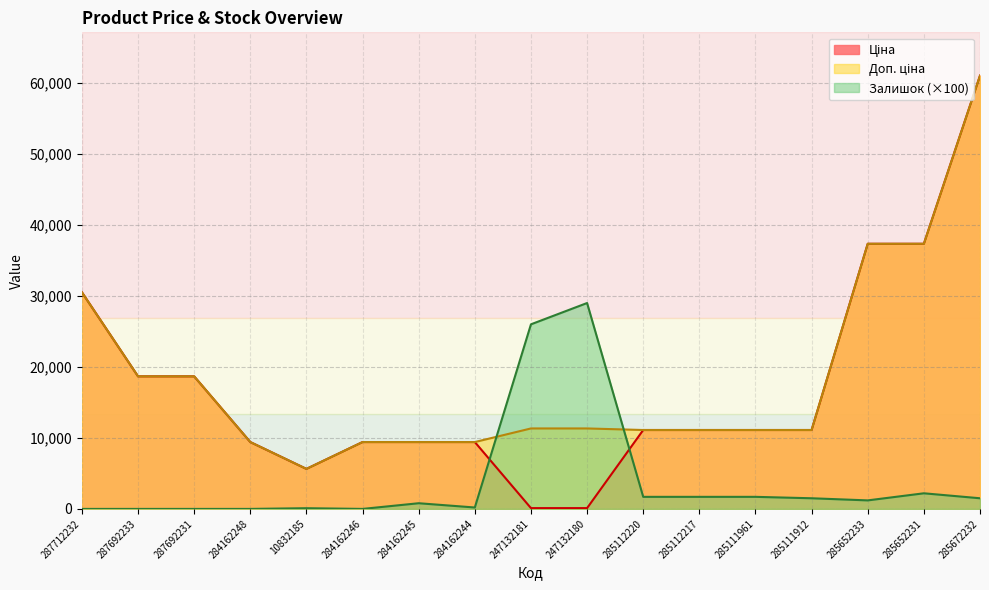

At which label is Доп. ціна closest to 33330?

287712232